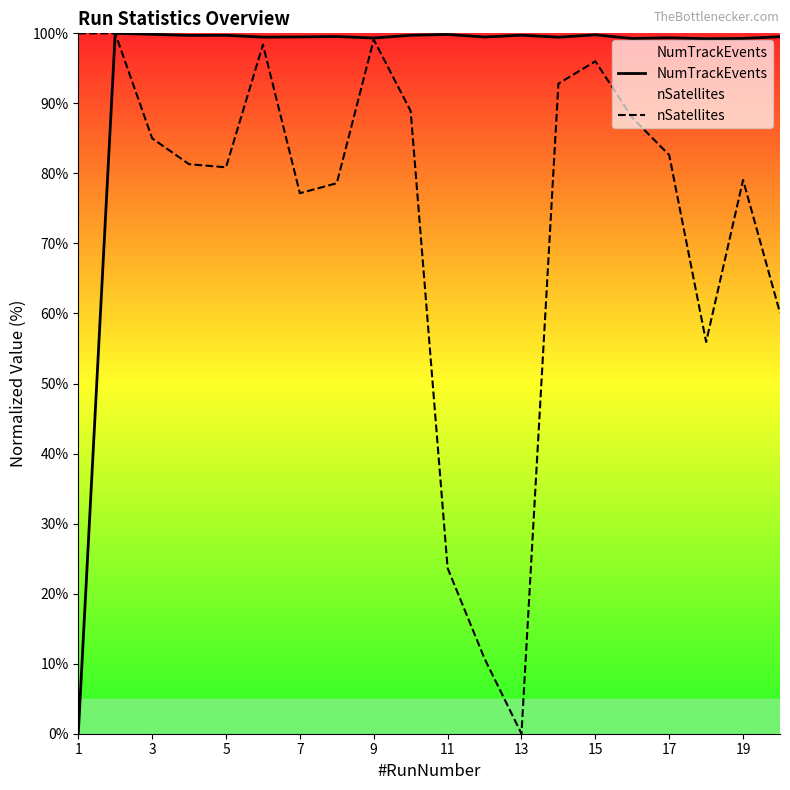

The NumTrackEvents series shows 154.4 at 15. True or false?

False